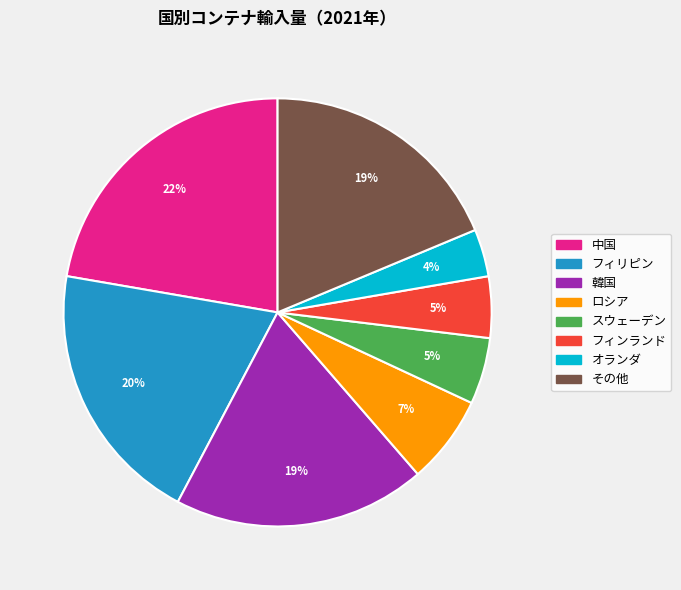

True or false: 中国 accounts for 13% of the total.

False